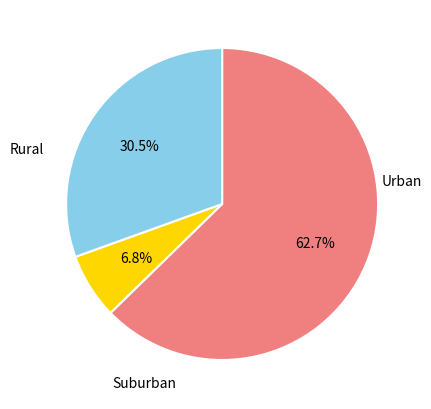

Is there any slice that represents more than half of the pie?

Yes